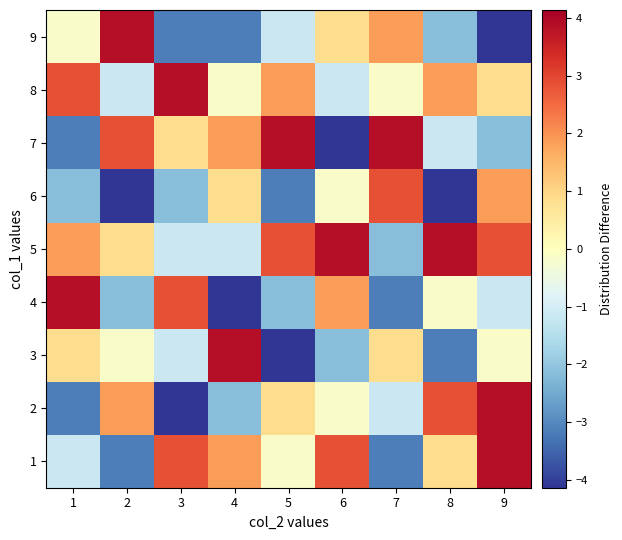

At 7, list the series in order from smallest to largest.

1, 4, 5, 2, 8, 3, 9, 6, 7